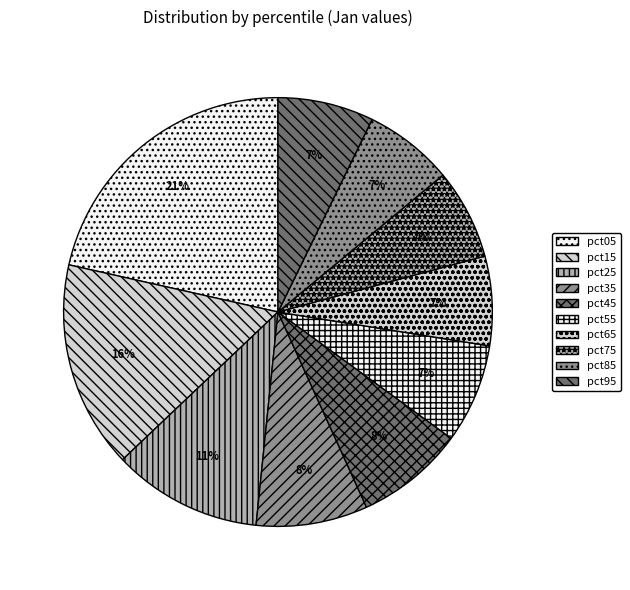

How many slices are in this pie chart?

10